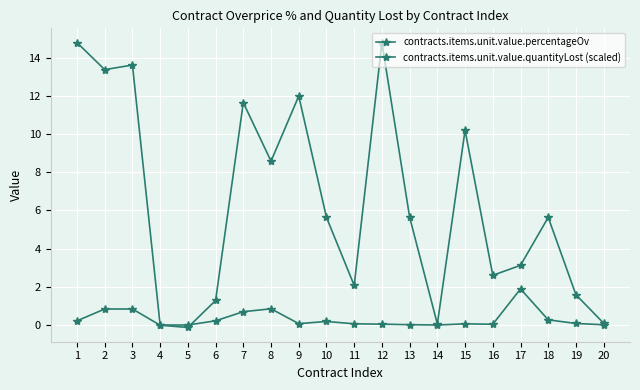

What is the sum of the contracts.items.unit.value.quantityLost (scaled) values at 7 and 2?

14.1